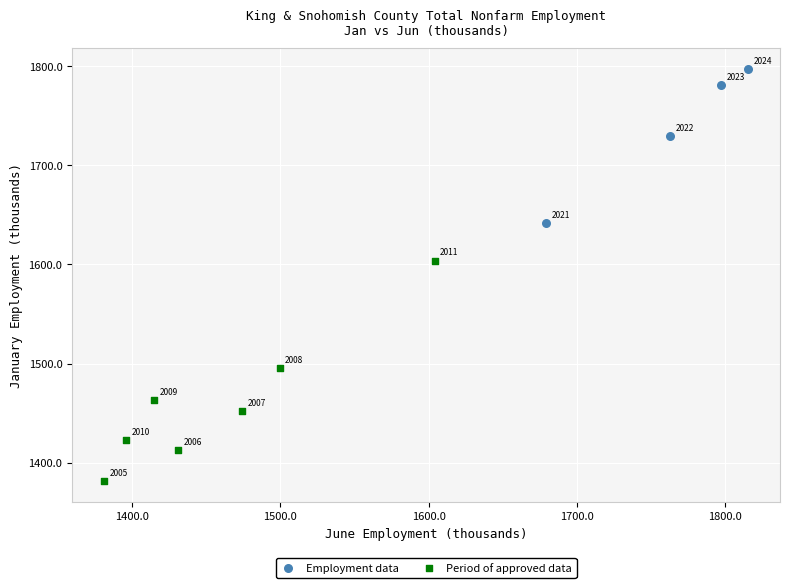

Which series contains the lowest Y value?

Period of approved data